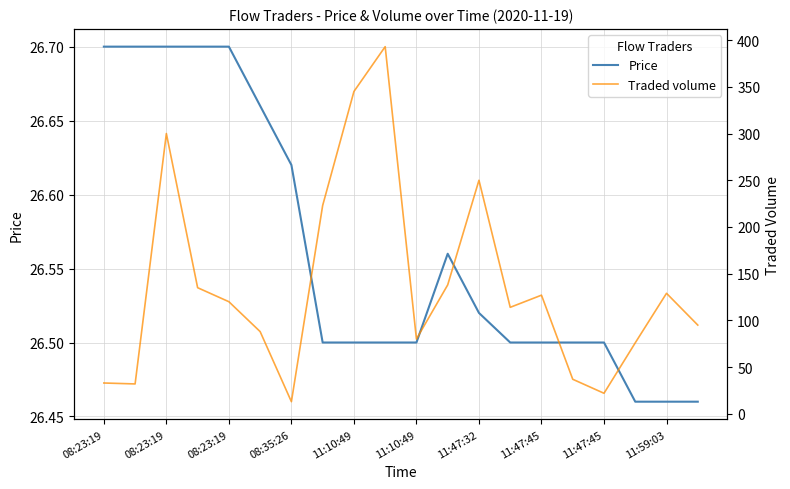

What is the difference between the Price values at 15 and 08:35:26?

0.2